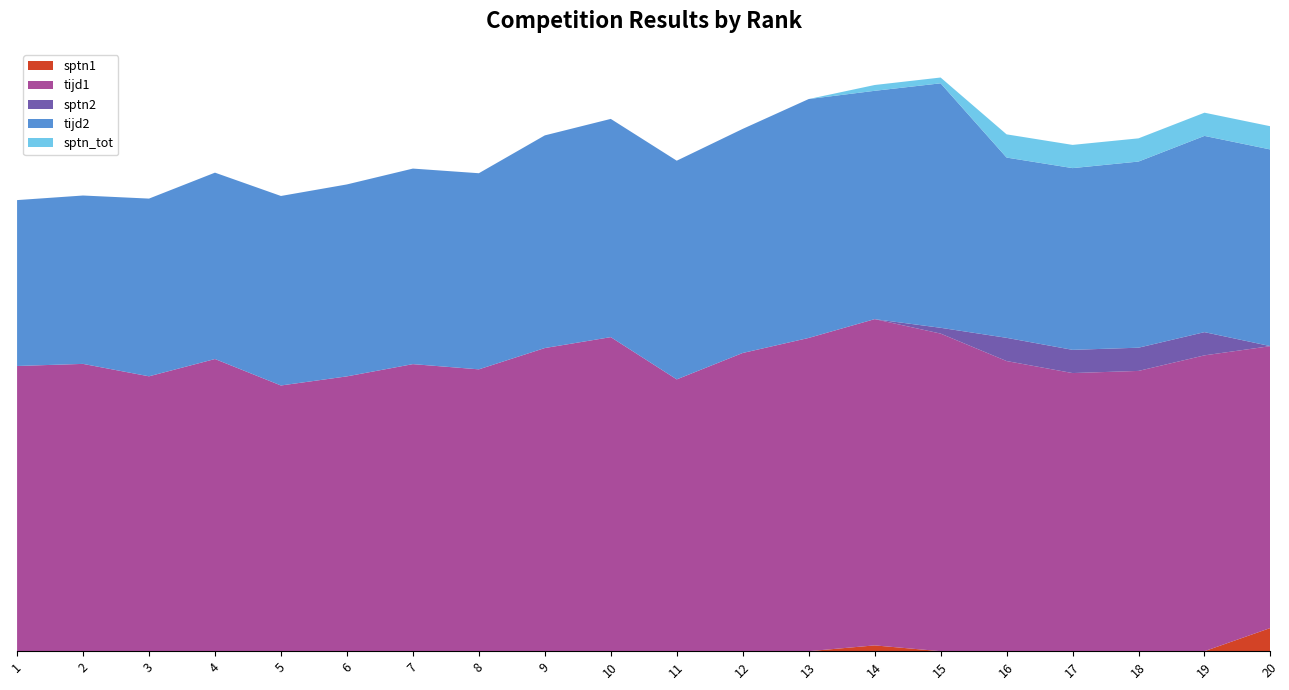

Reading left to right, extract all data points from this chart.

sptn1: 0.0	0.0	0.0	0.0	0.0	0.0	0.0	0.0	0.0	0.0	0.0	0.0	0.0	1.0	0.0	0.0	0.0	0.0	0.0	4.0
tijd1: 49.1	49.5	47.4	50.3	45.8	47.4	49.5	48.6	52.2	54.1	46.8	51.4	54.0	56.2	54.7	50.0	47.9	48.3	51.0	48.6
sptn2: 0.0	0.0	0.0	0.0	0.0	0.0	0.0	0.0	0.0	0.0	0.0	0.0	0.0	0.0	1.0	4.0	4.0	4.0	4.0	0.0
tijd2: 28.6	29.0	30.6	32.1	32.6	33.1	33.7	33.8	36.6	37.6	37.7	38.6	41.2	39.3	42.1	31.1	31.3	32.1	33.8	33.9
sptn_tot: 0.0	0.0	0.0	0.0	0.0	0.0	0.0	0.0	0.0	0.0	0.0	0.0	0.0	1.0	1.0	4.0	4.0	4.0	4.0	4.0